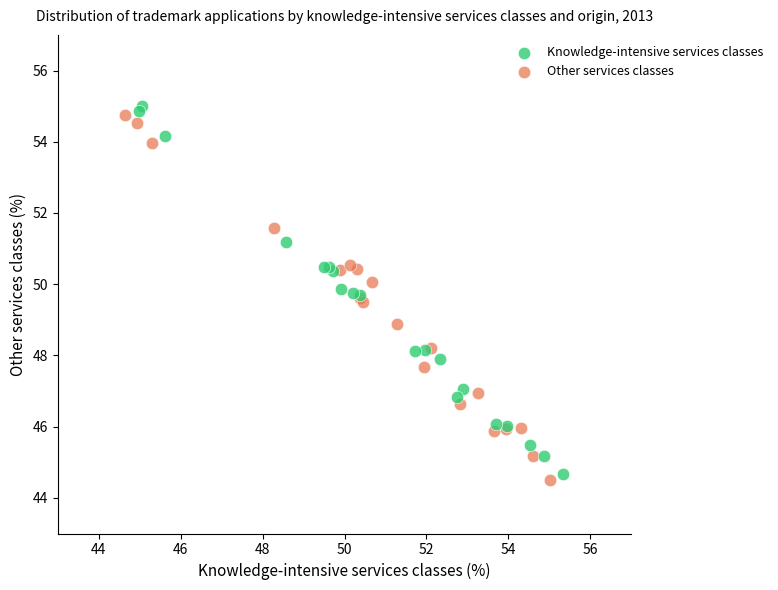

Which series has the largest Y range (max minus min)?

Knowledge-intensive services classes